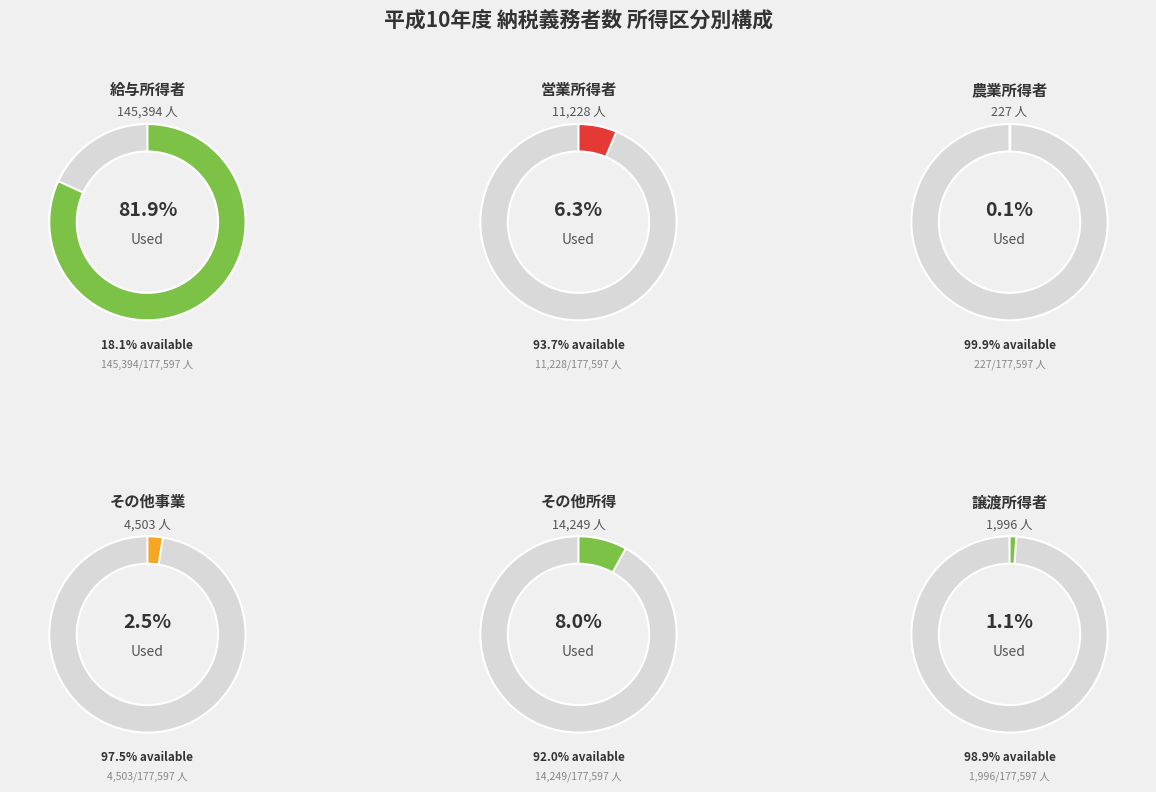

What is the total percentage of 譲 渡 所 得 者 and その他の事業所得者?

3.7%